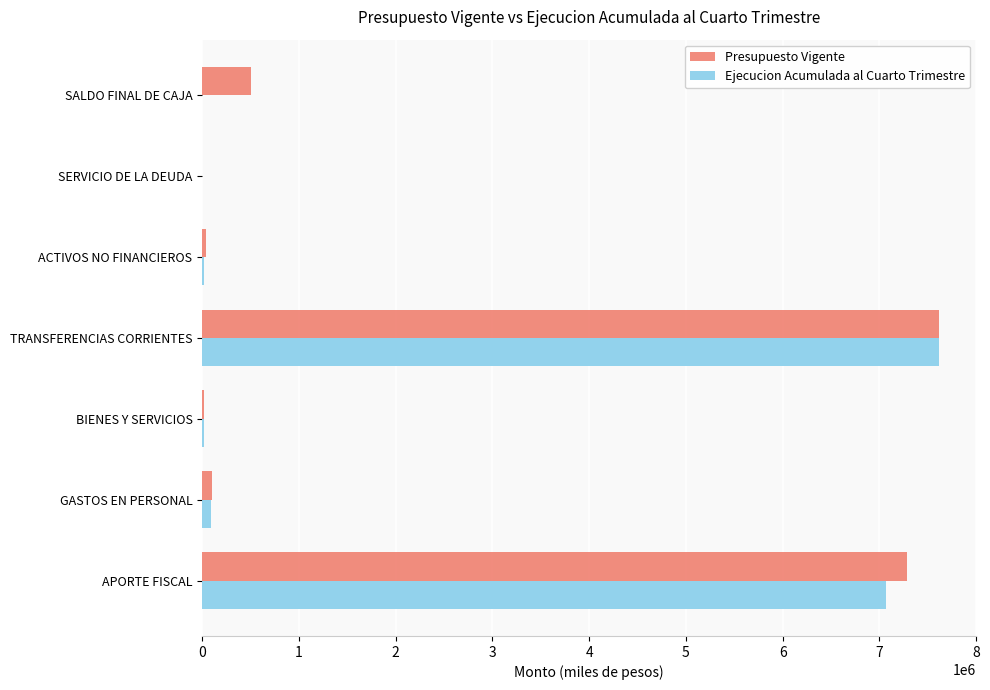

Where is Presupuesto Vigente nearest to the value 3809711?

SALDO FINAL DE CAJA